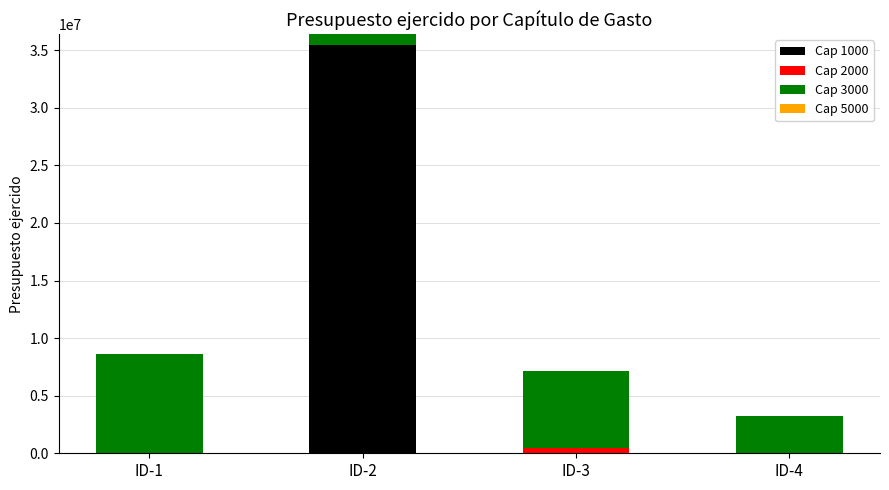

What is the highest value of the Cap 1000 series?

35436414.1